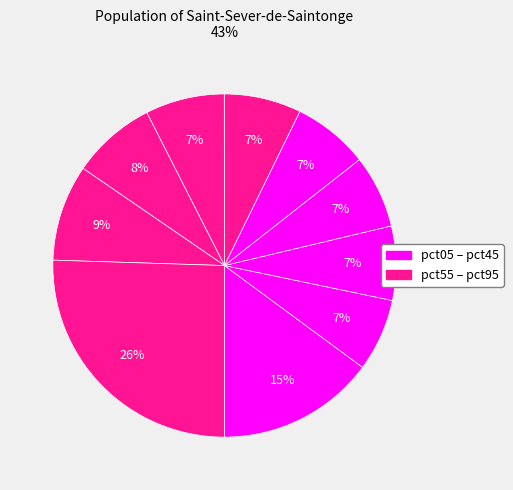

Count the number of slices in the pie.

10